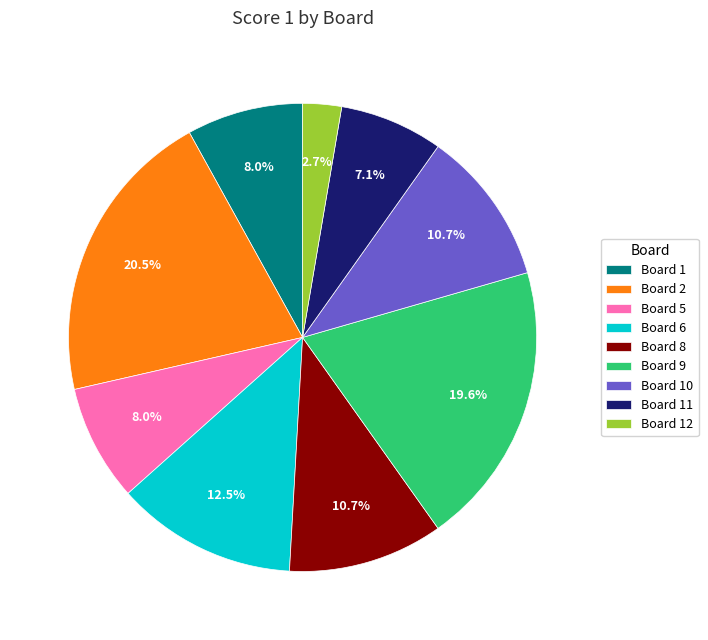

Does any single category account for the majority?

No